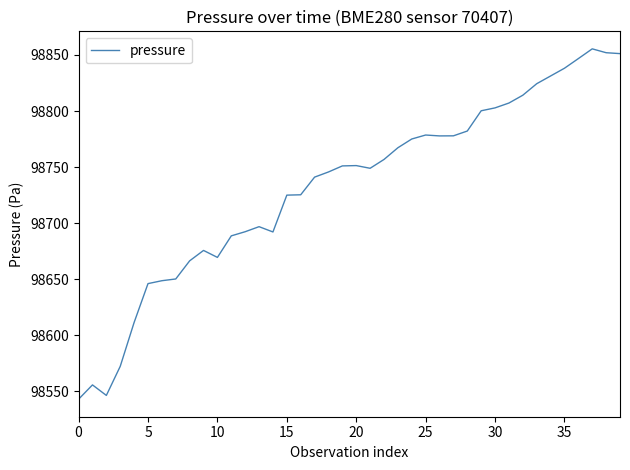

What is the greatest value displayed?

98855.5